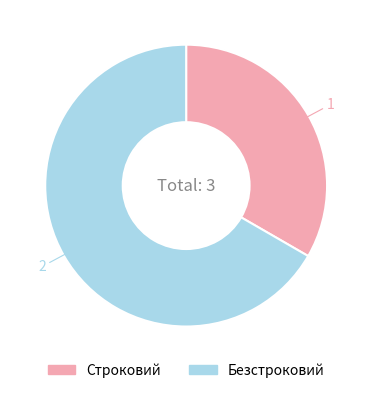

What is the ratio of the value at Строковий to the value at Безстроковий?

0.5